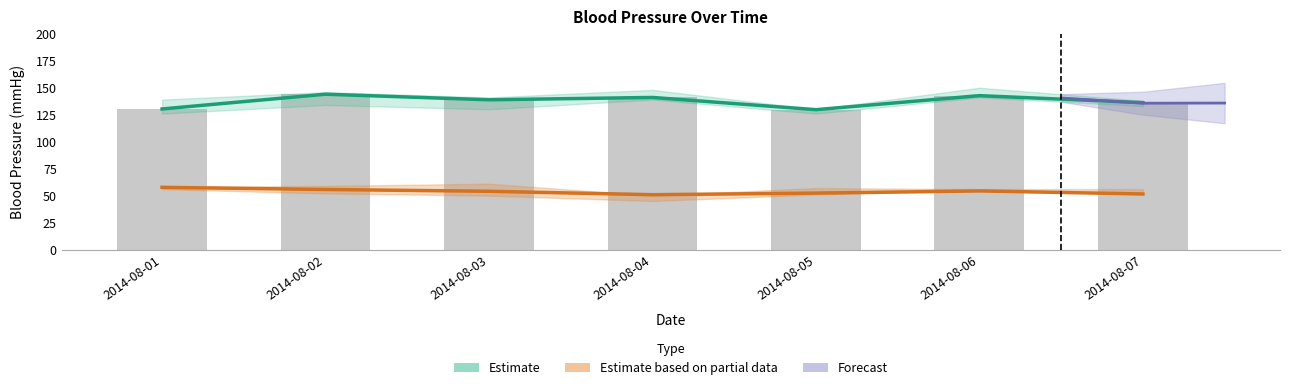

Reading left to right, what are all the values shown in this chart?

130.3	144.0	138.8	141.0	129.7	142.7	136.2